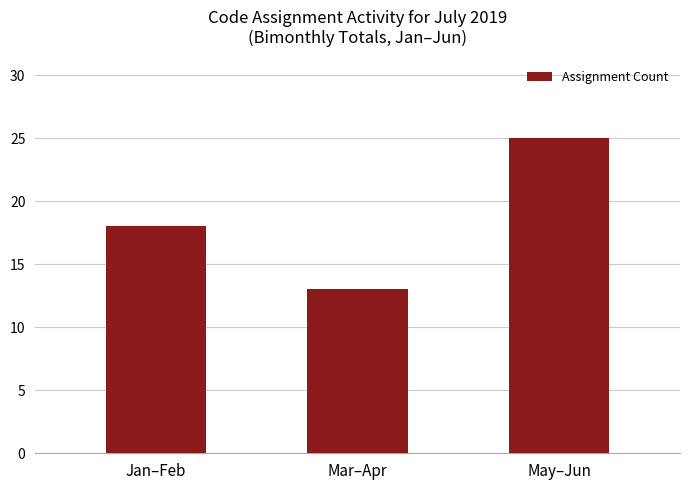

What position from the left is Mar–Apr?

2